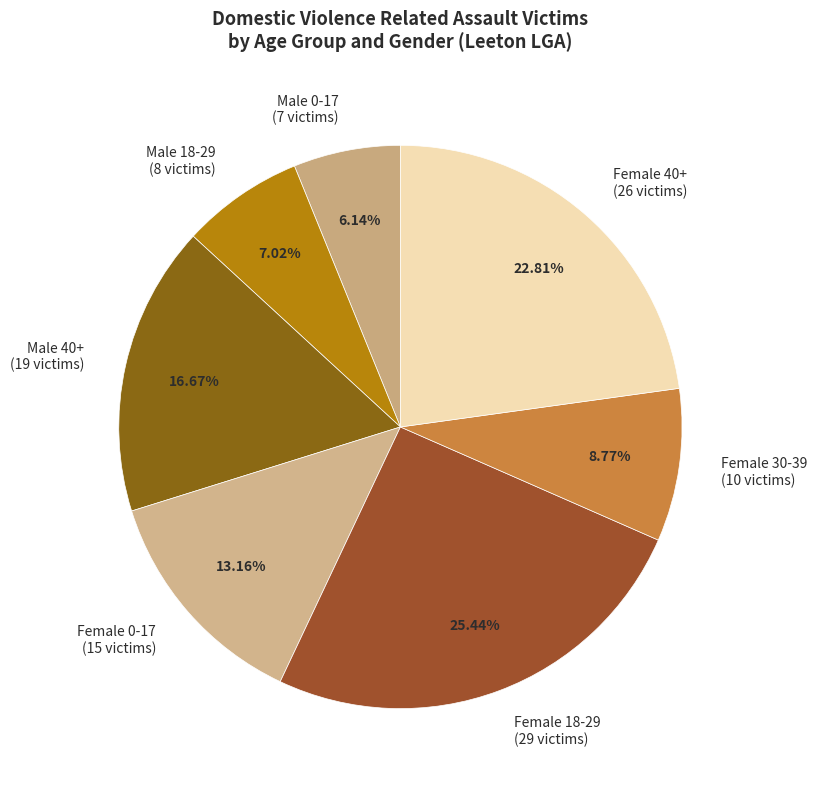

Is there a majority slice in this chart?

No